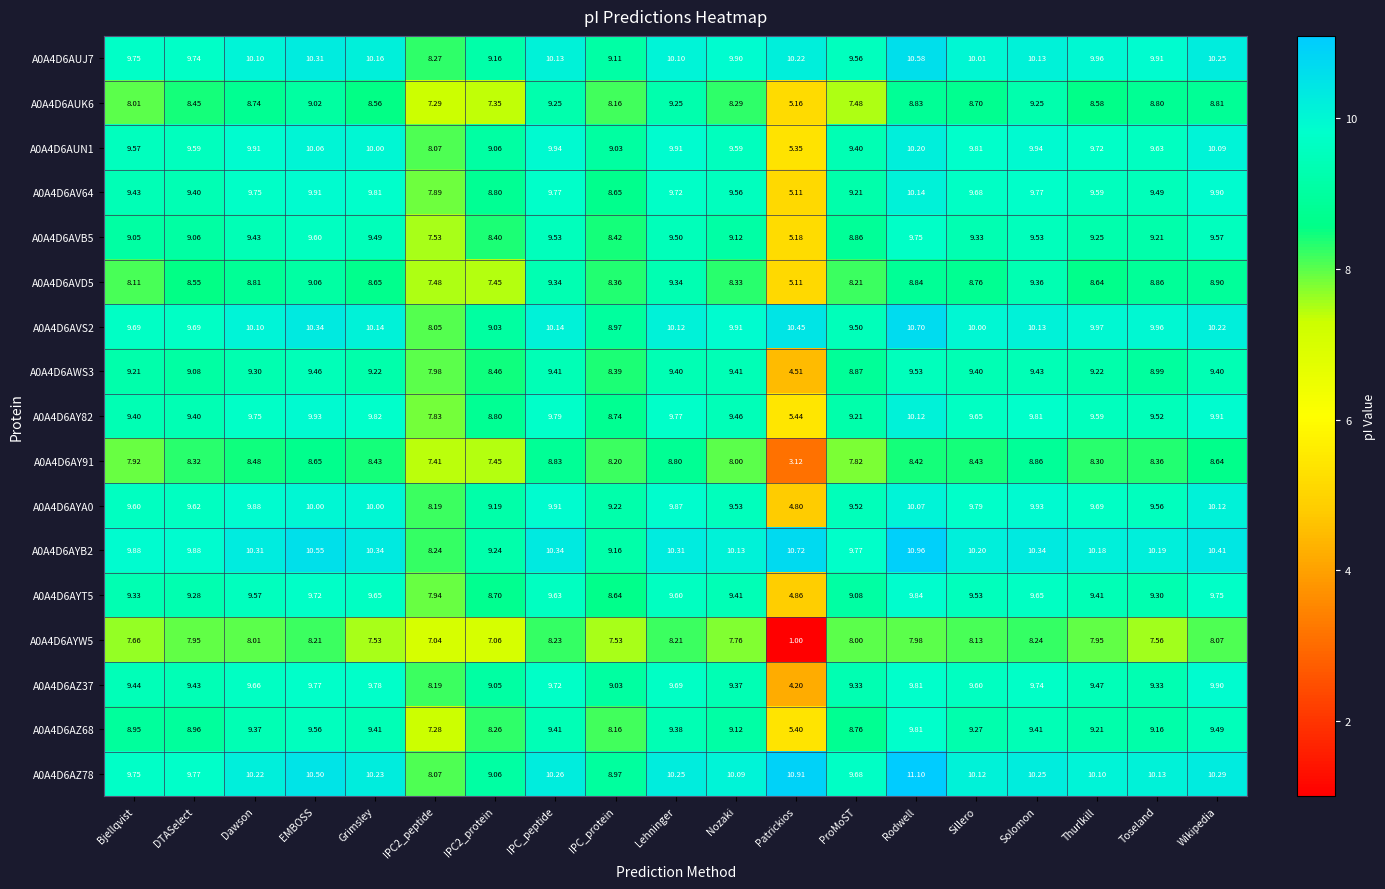

What is the total value across all series at Grimsley?

161.2